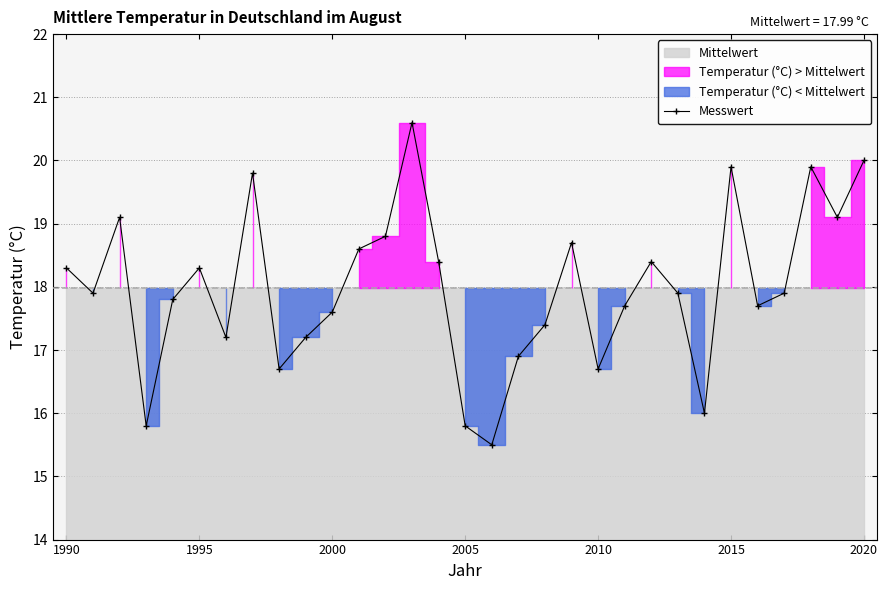

How many interior local peaks does the Messwert series have?

8